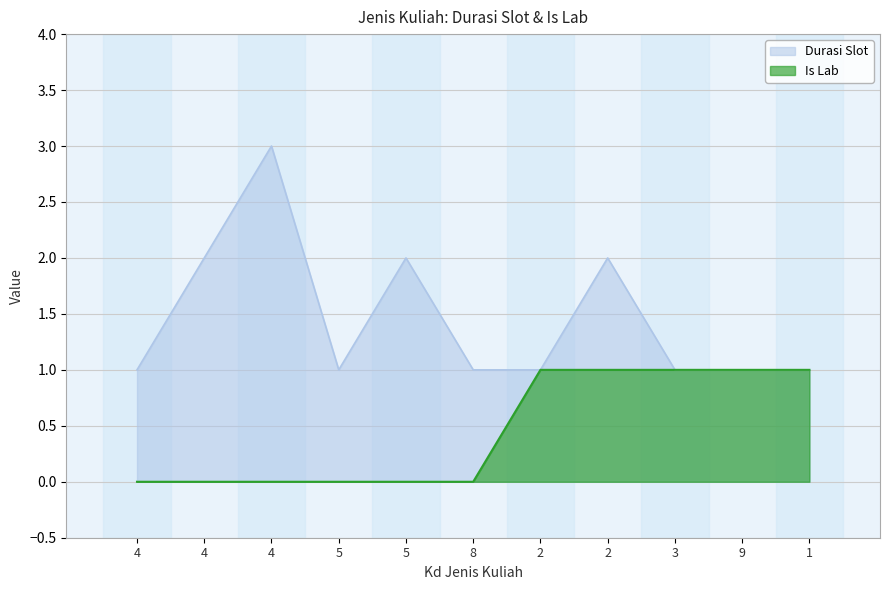

Reading right to left, what are all the values shown in this chart?

Durasi Slot: 1	1	1	2	1	1	2	1	3	2	1
Is Lab: 1	1	1	1	1	0	0	0	0	0	0